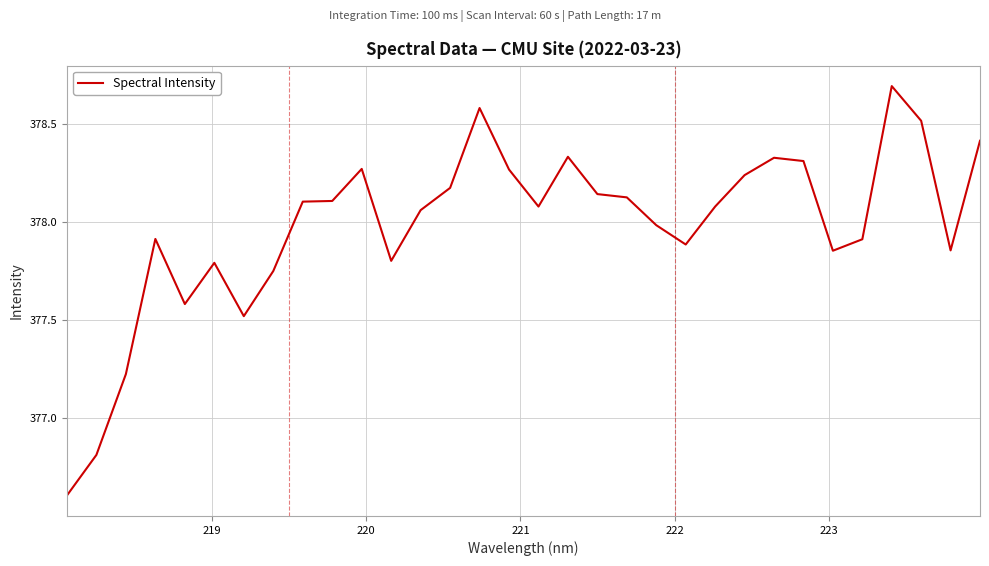

What is the greatest value displayed?

378.7